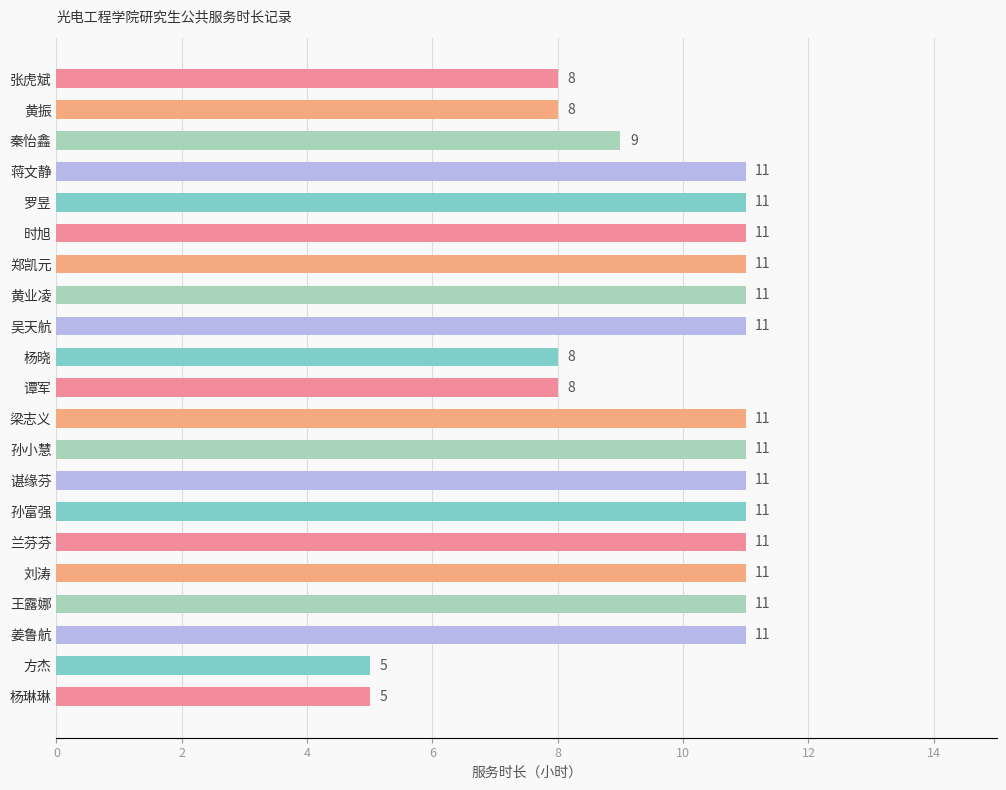

What is the smallest value displayed?

5